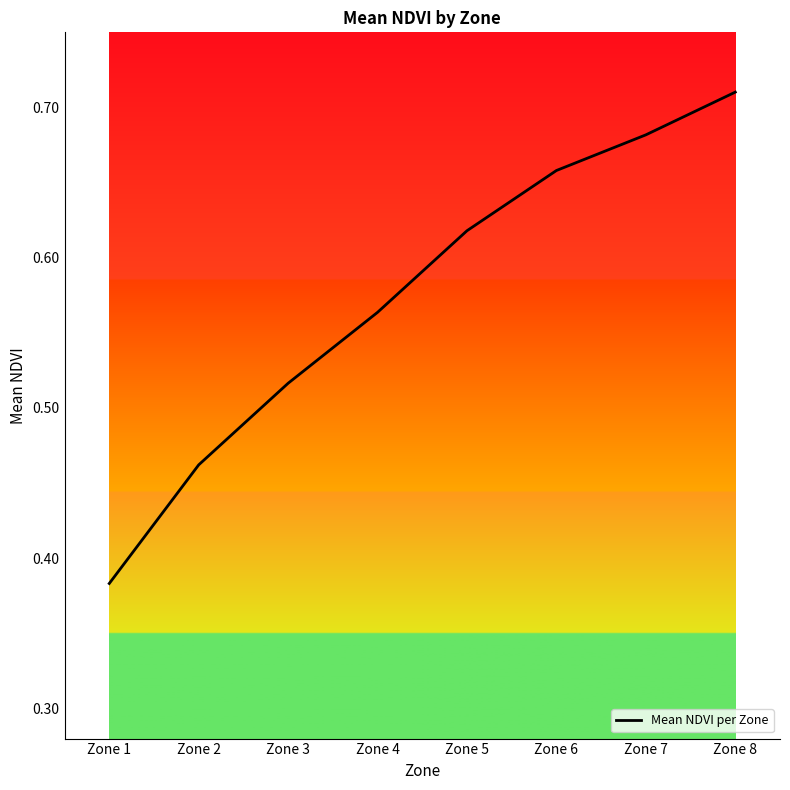

Between Zone 8 and Zone 3, which is larger?

Zone 8